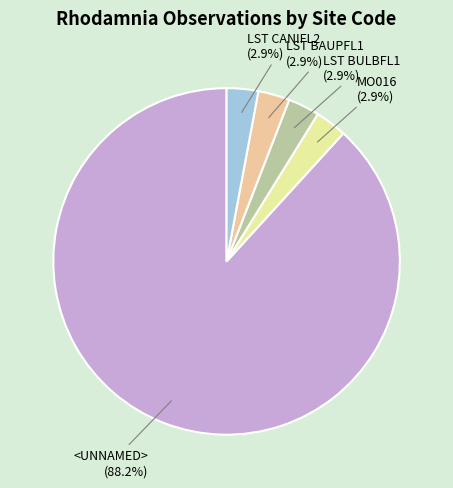

Does any single category account for the majority?

Yes